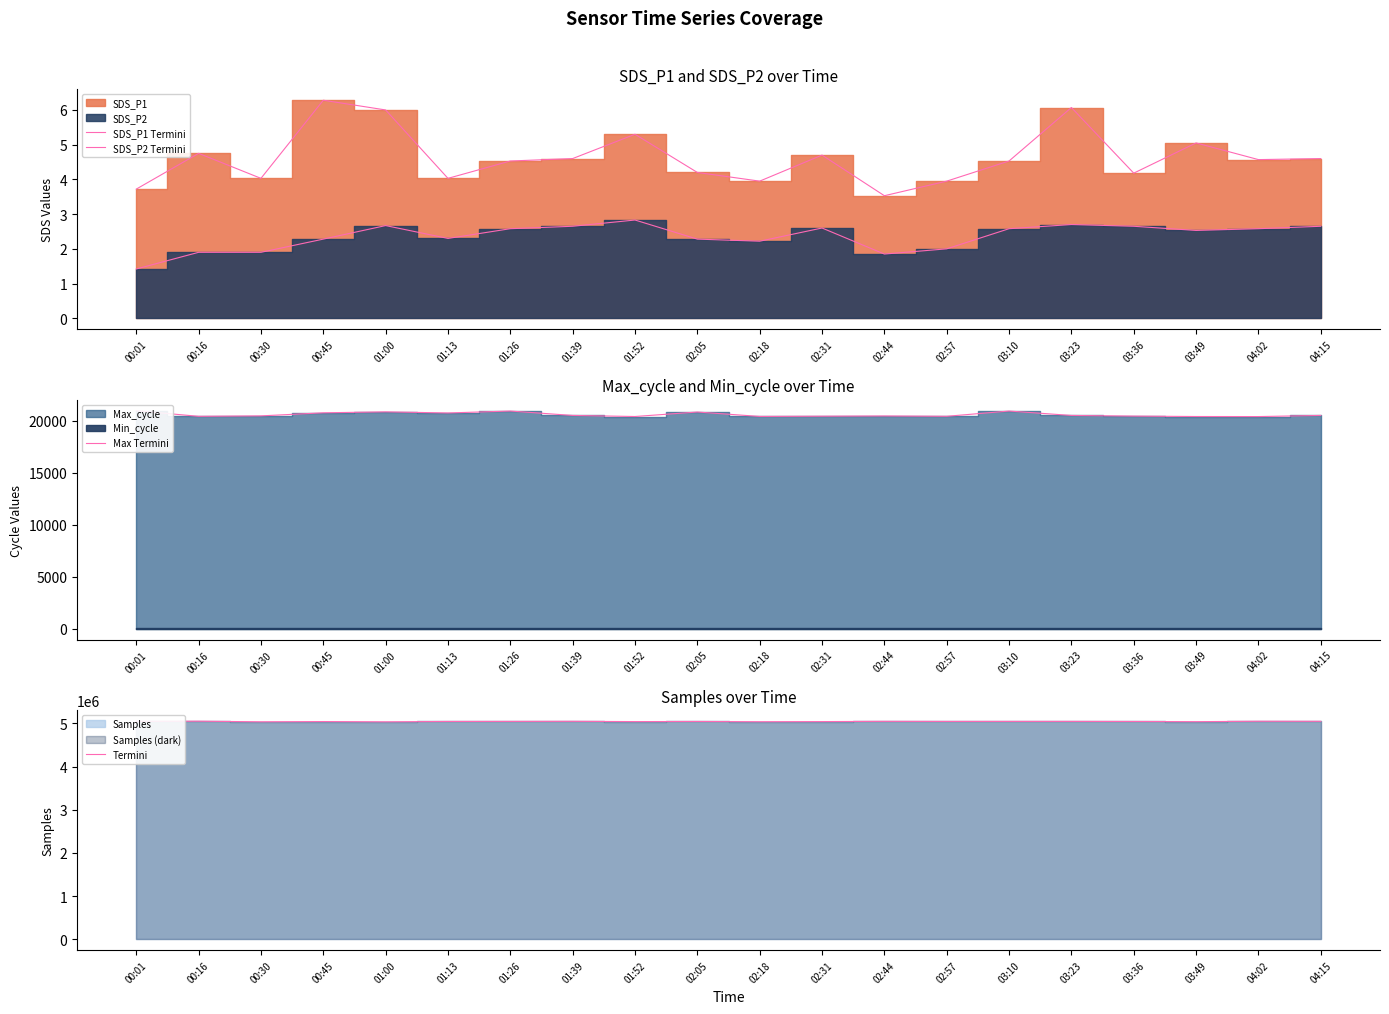

What is the total value across all series at 01:00?

5056044.7